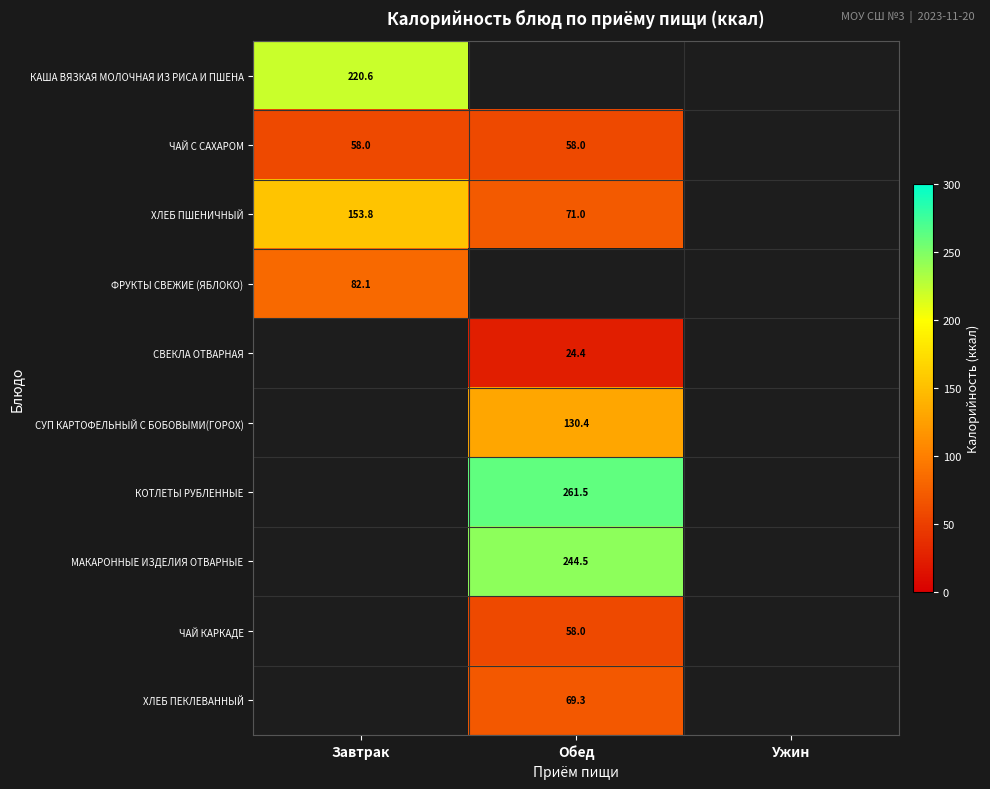

Which category has the highest value across all series?

Обед